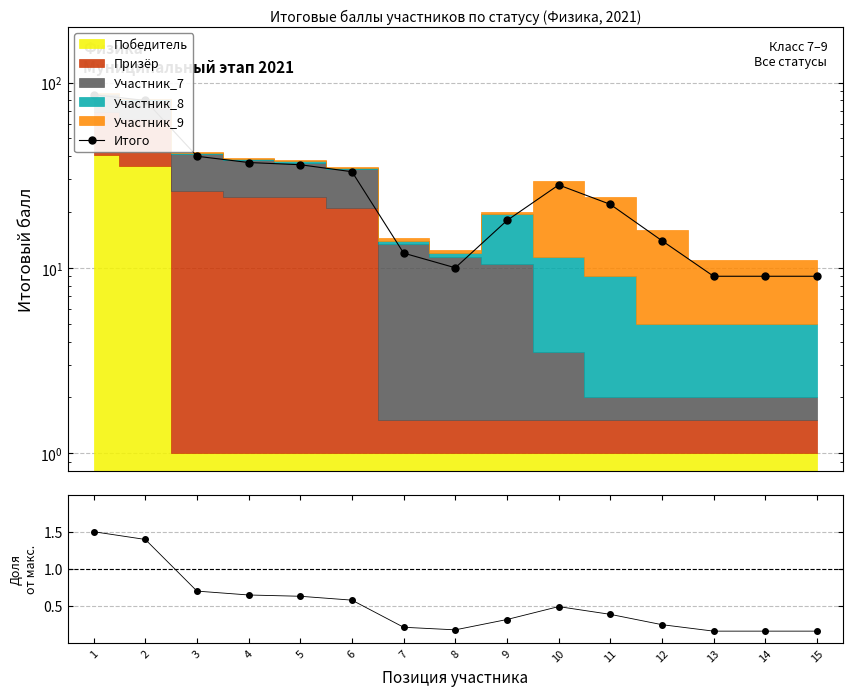

The chart shows a value of 36 at 5. True or false?

True